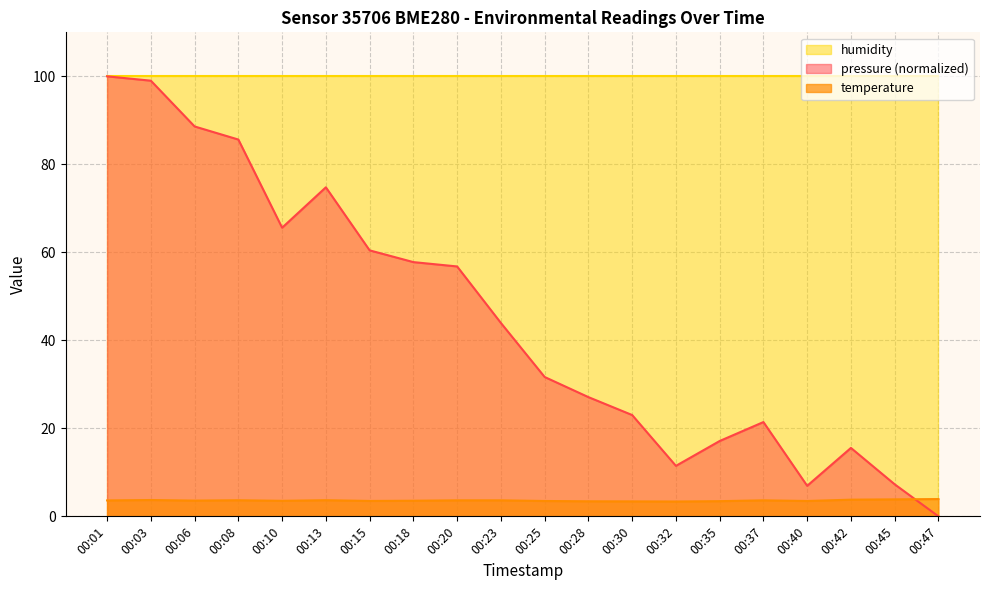

Where is pressure nearest to the value 50?

00:23